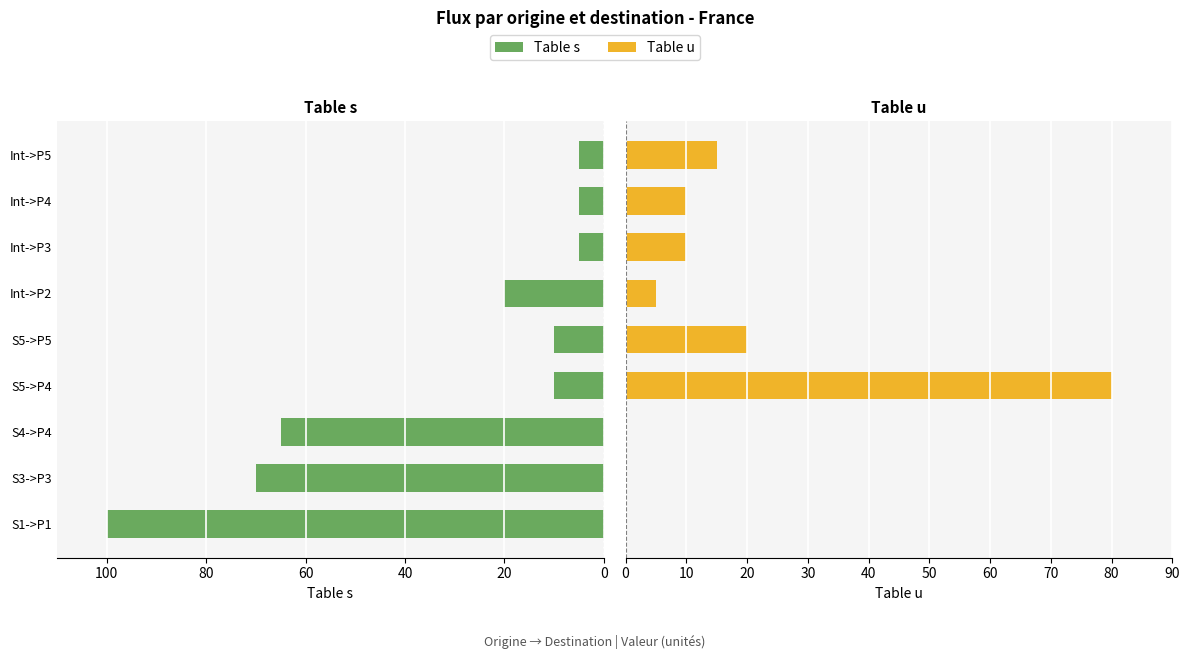

Rank the series by their average value, from lowest to highest.

Table u, Table s